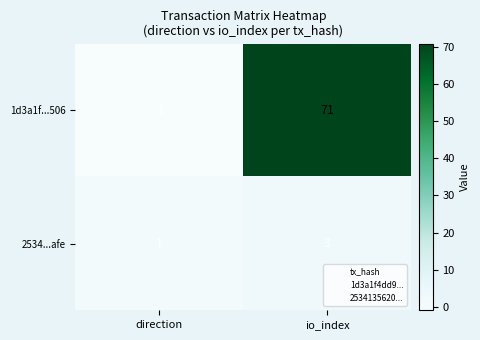

Which label corresponds to the smallest value in the chart?

direction